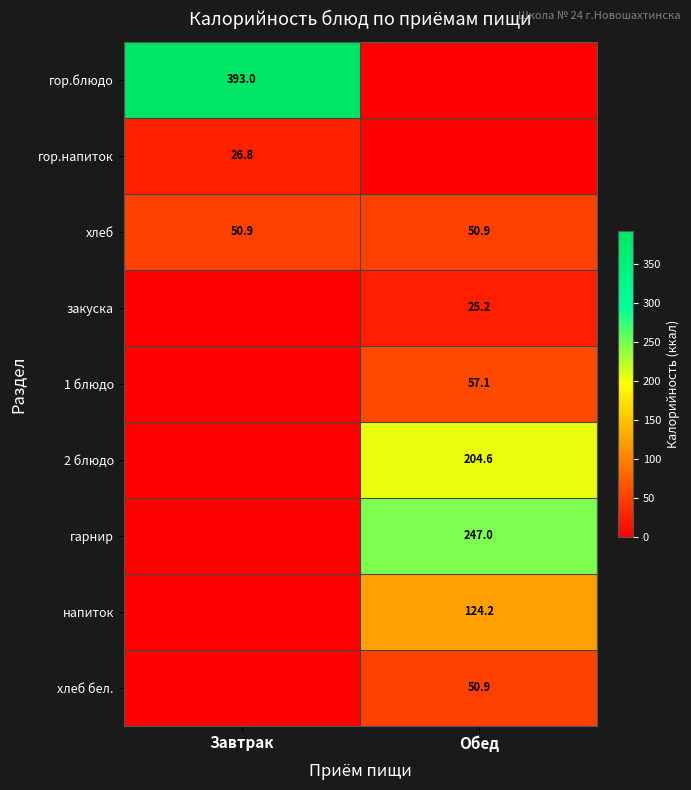

What is the highest value of the хлеб series?

50.9